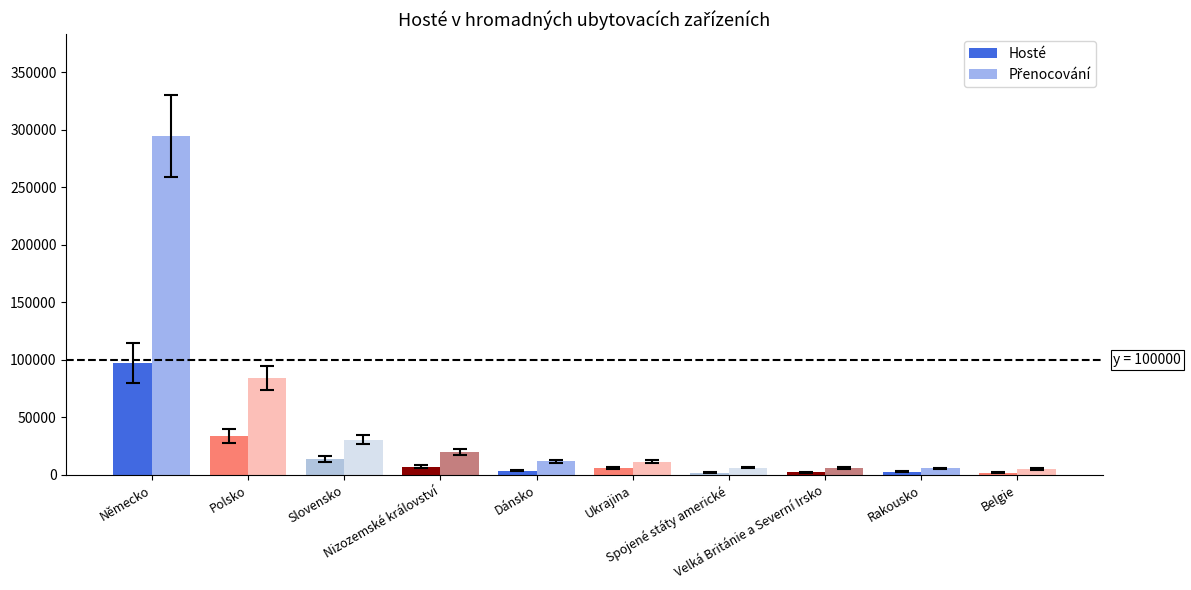

Which series has the largest total across all categories?

Přenocování